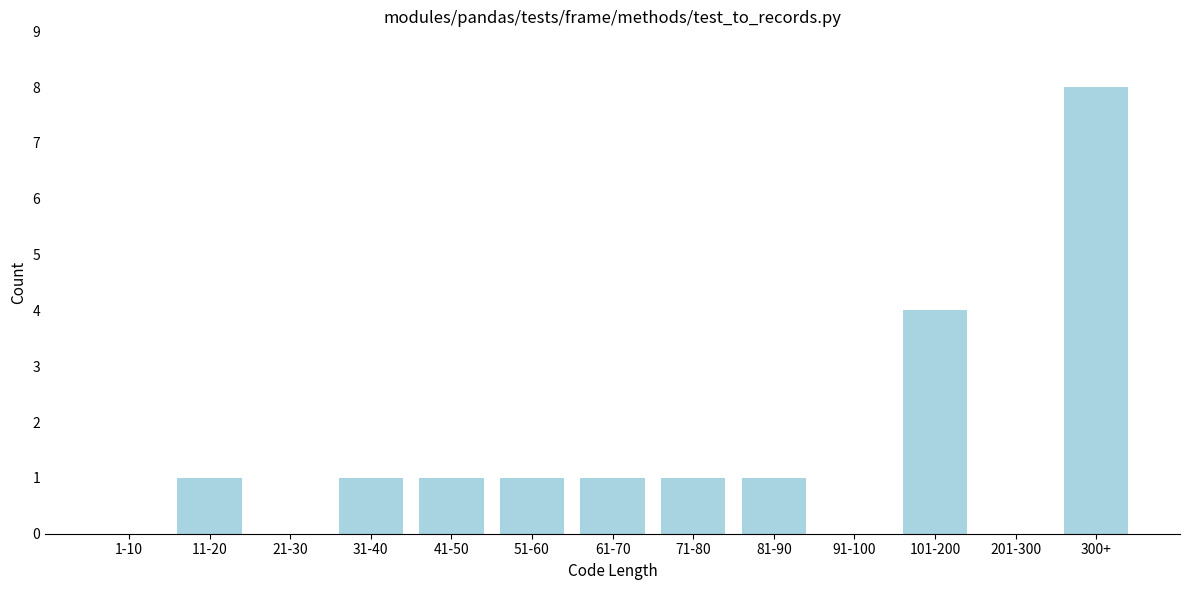

Reading left to right, extract all data points from this chart.

1-10=0	11-20=1	21-30=0	31-40=1	41-50=1	51-60=1	61-70=1	71-80=1	81-90=1	91-100=0	101-200=4	201-300=0	300+=8